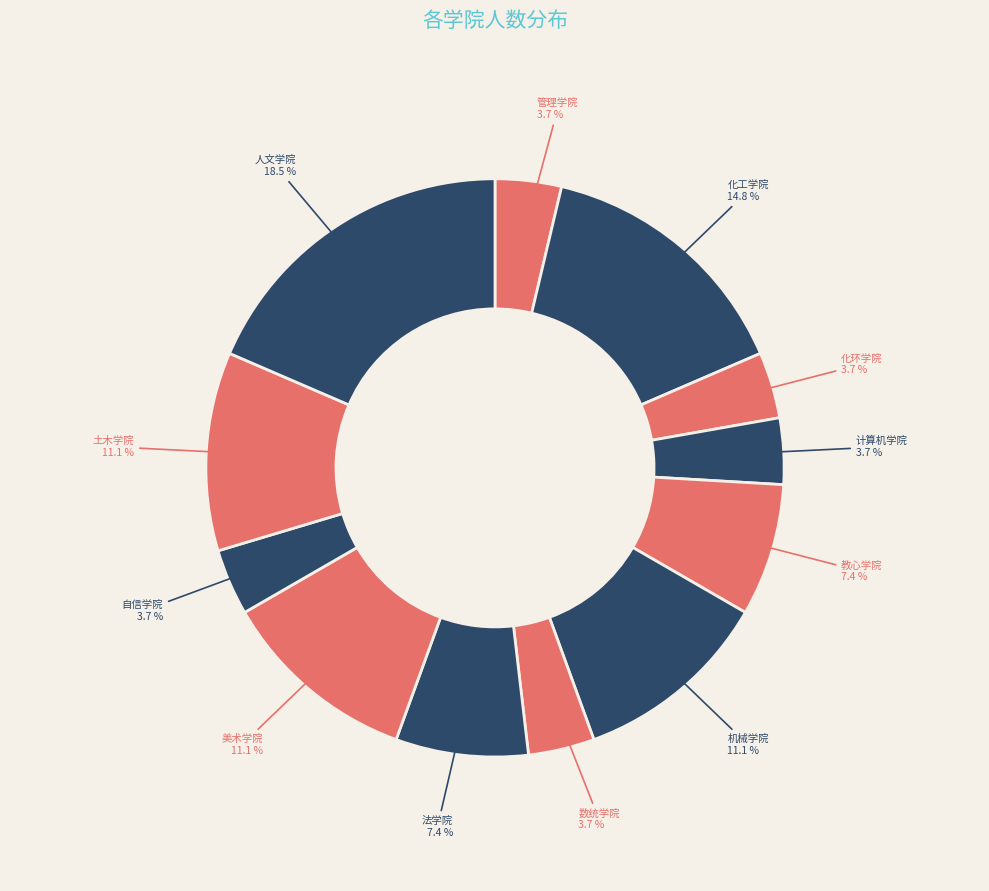

Is it true that 机械学院 is 11% of the pie?

True